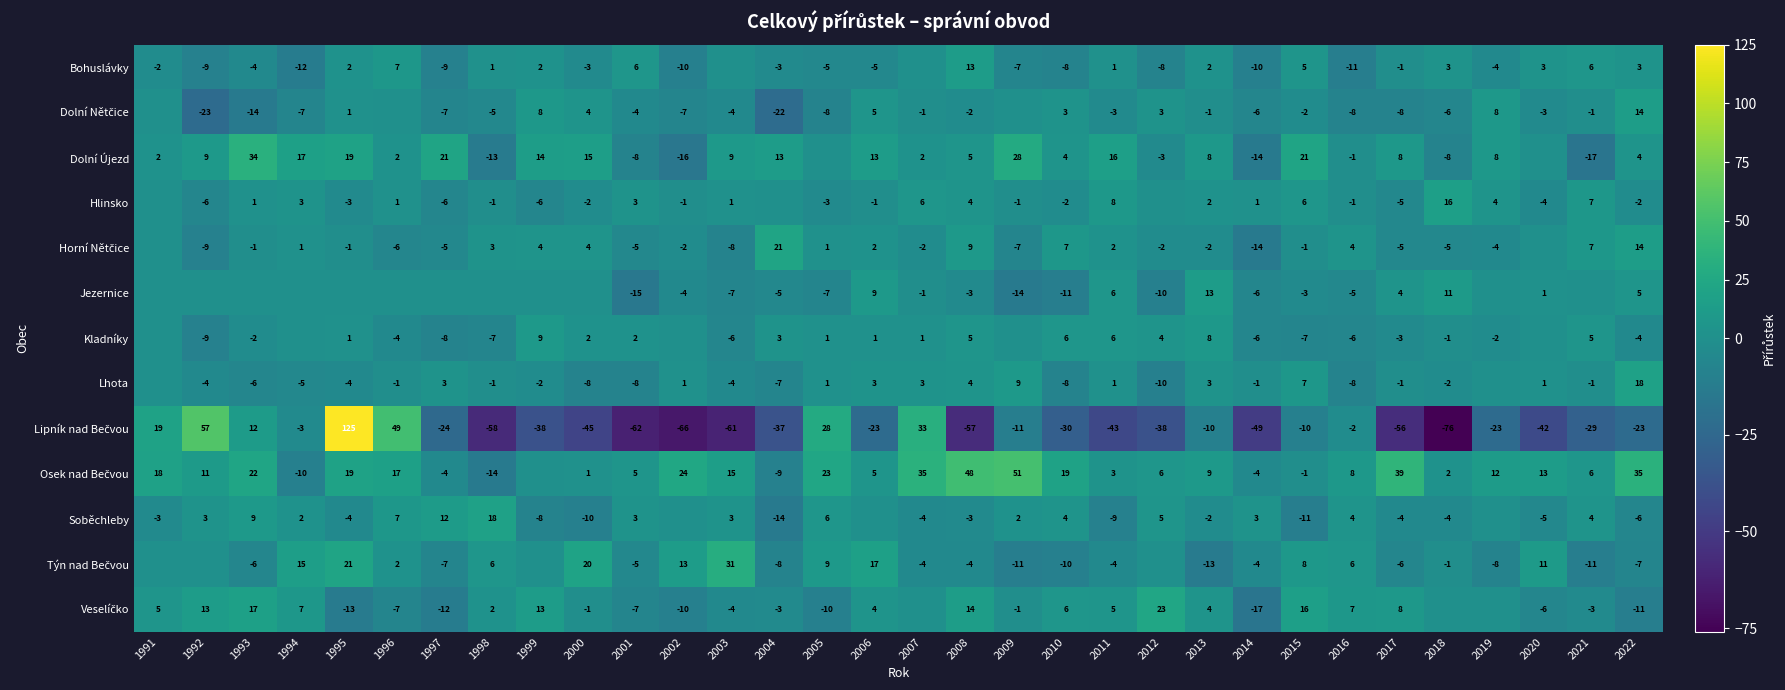

What is the sum of the Jezernice values at 2009 and 2007?

-15